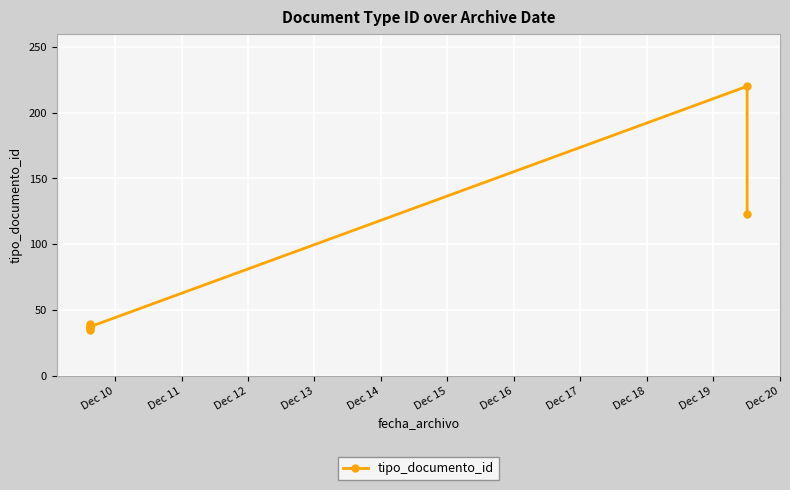

What is the minimum value shown in the chart?

35